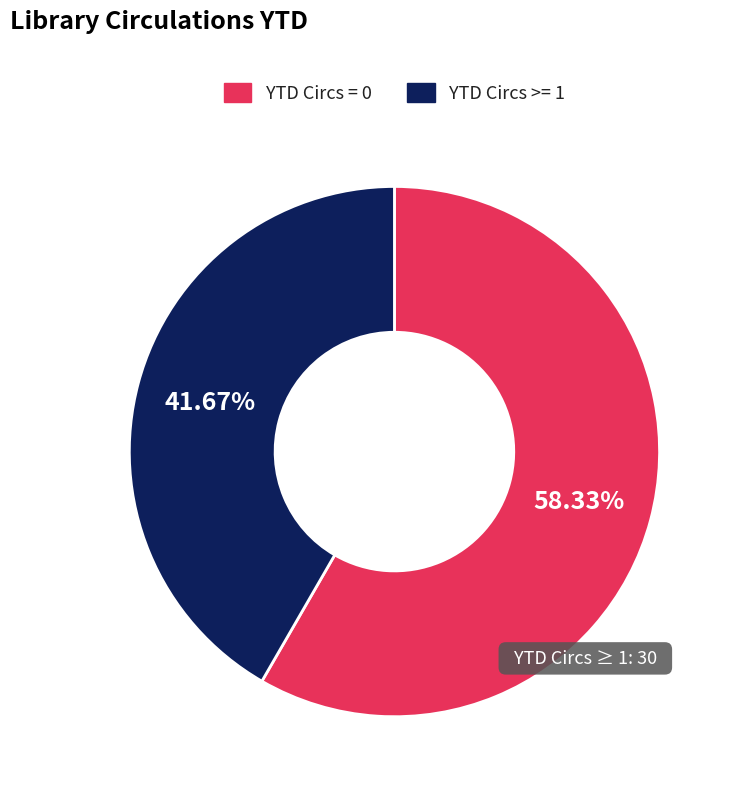

Which slice is the smallest?

YTD Circs >= 1